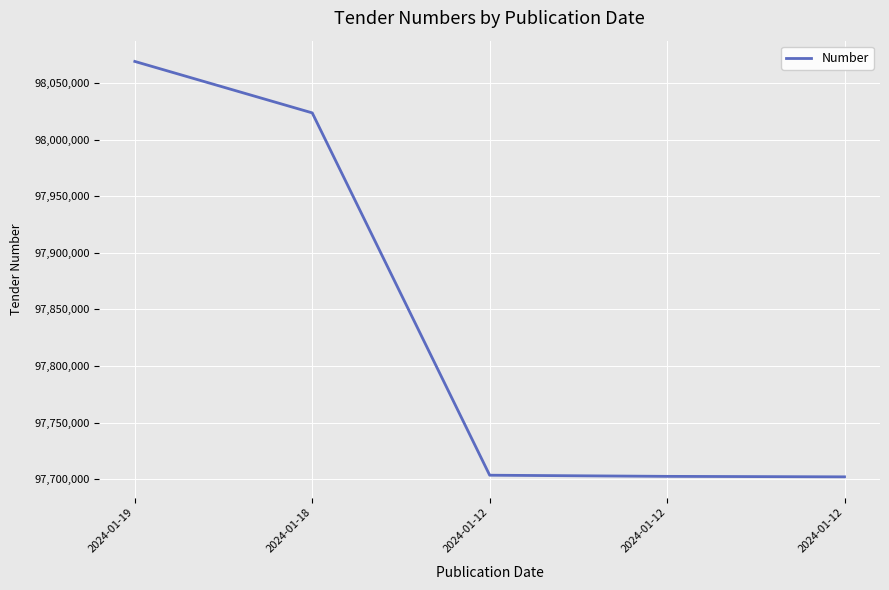

Does the chart have visible grid lines?

Yes